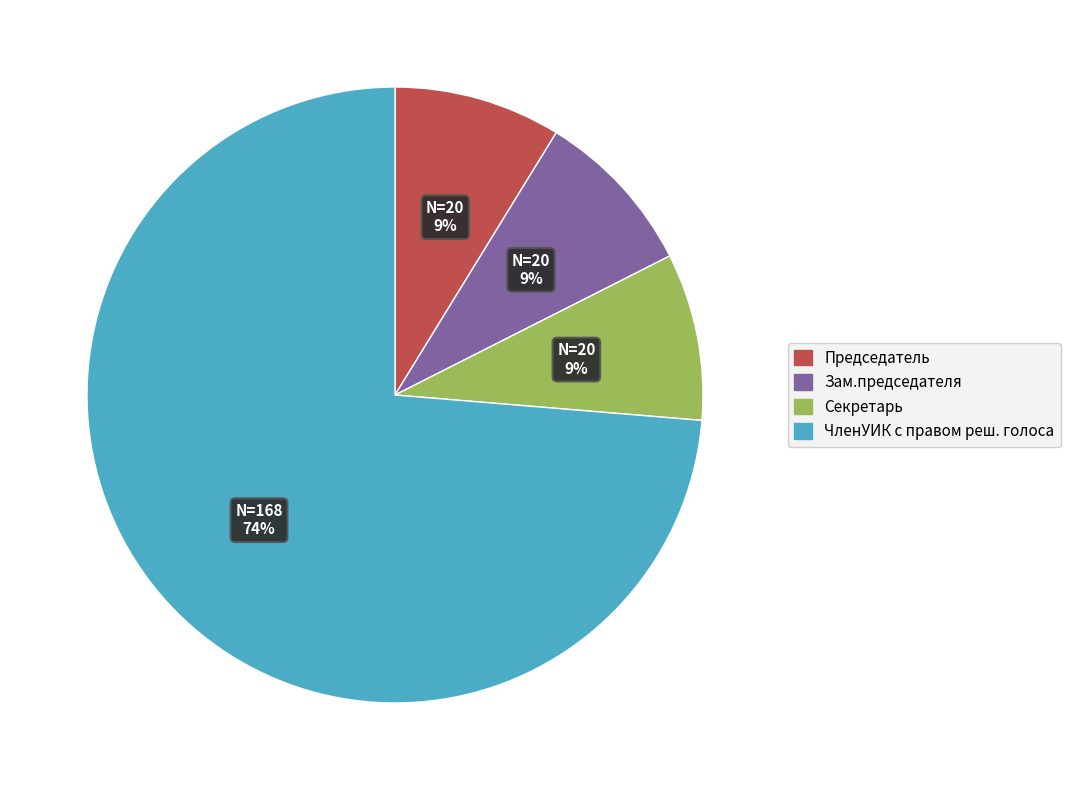

Is there a majority slice in this chart?

Yes